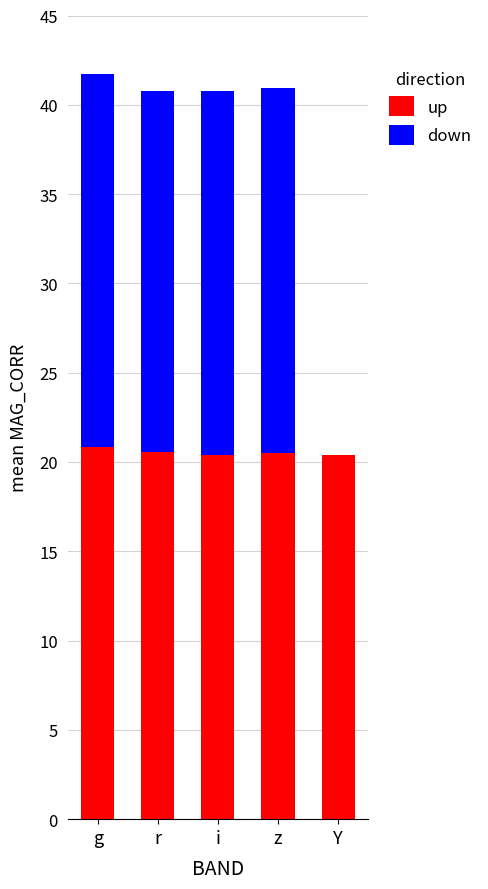

How many distinct data groups are displayed?

2